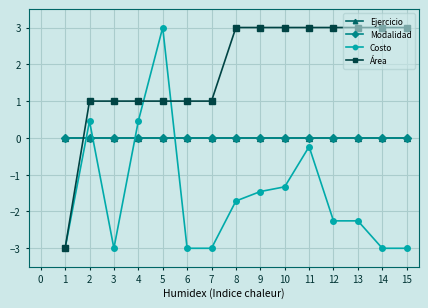

True or false: Modalidad has more than 1 points higher than both neighbors.

False